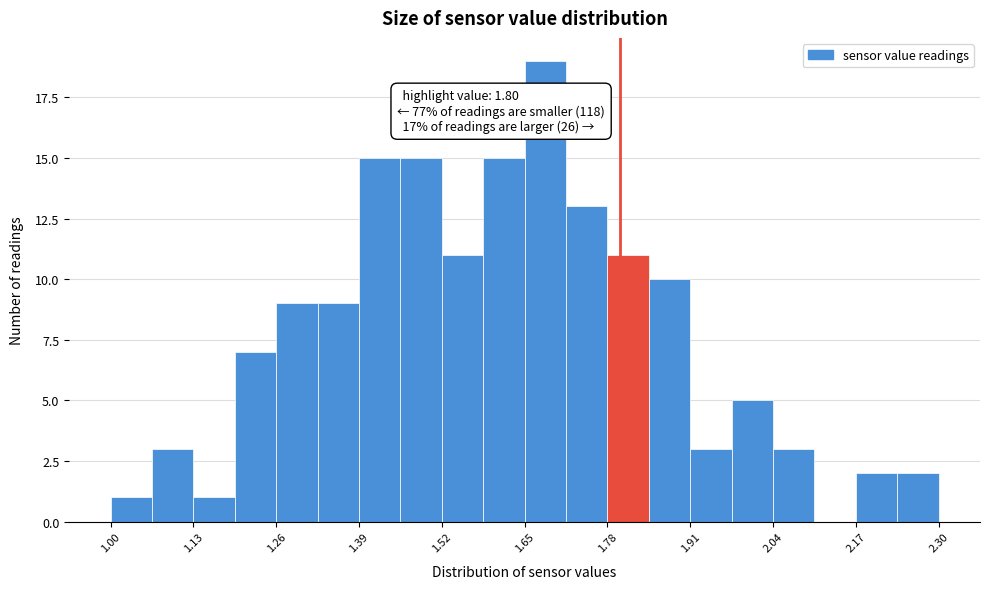

Read against the x-axis, roughly where is the centre of the tallest bar?

1.68